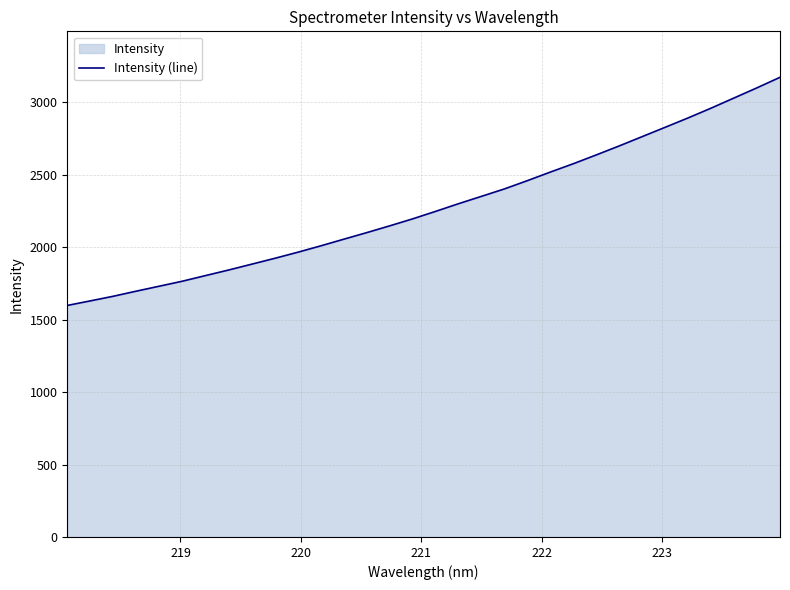

What is the maximum value shown in the chart?

3173.3